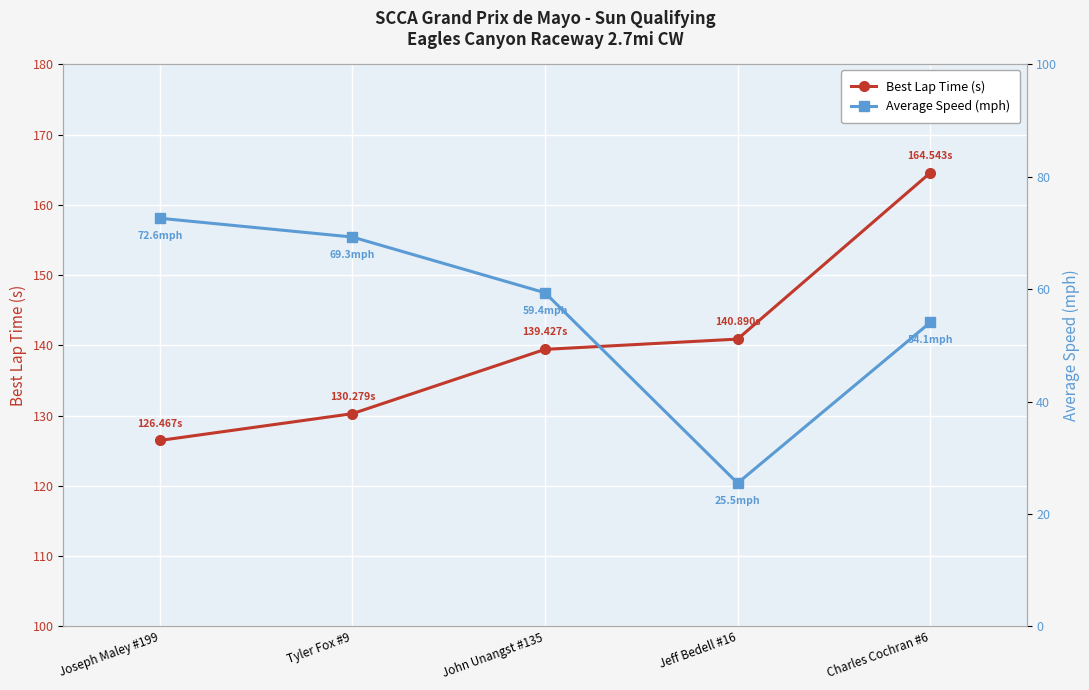

How many lines are shown in the chart?

2